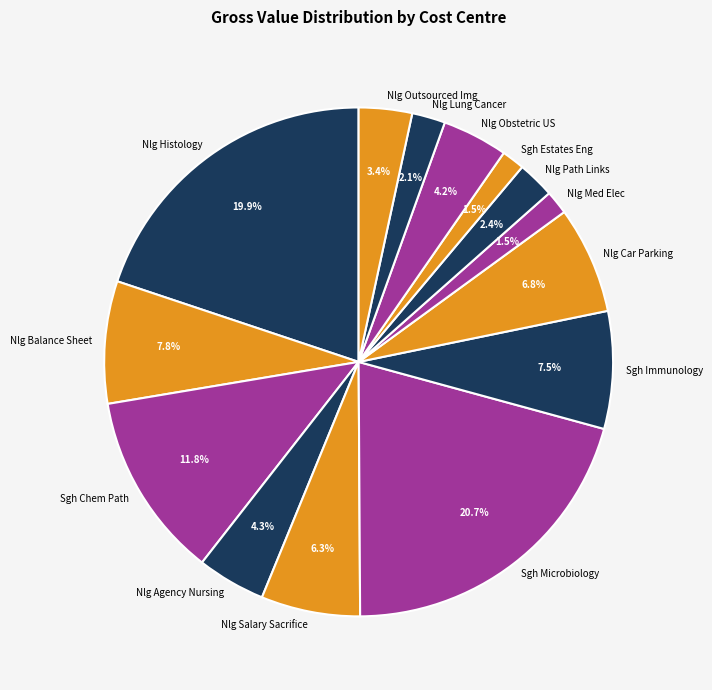

What portion of the pie excludes Nlg Balance Sheet?

92.2%